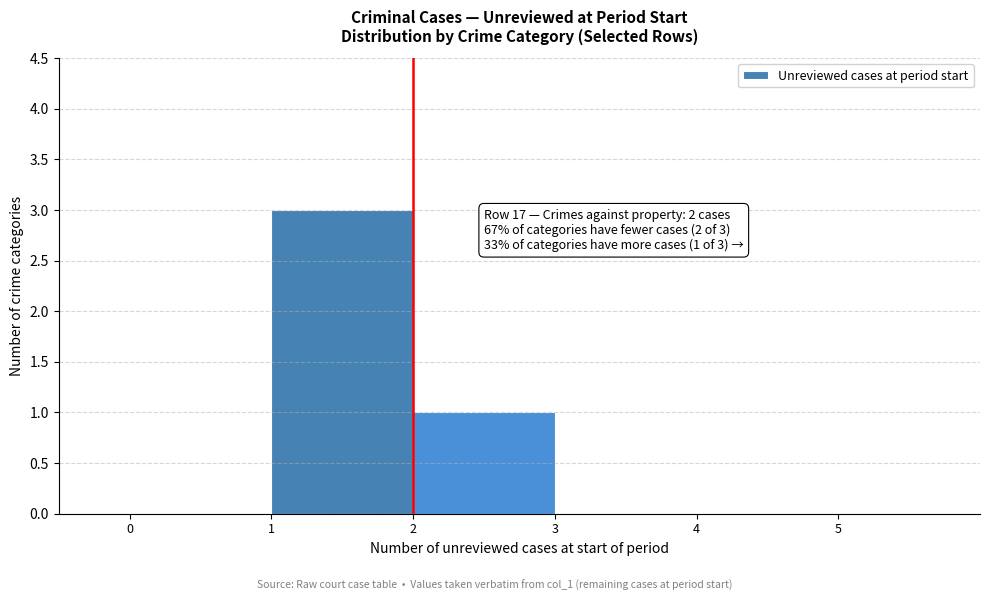

Which range on the x-axis has the tallest bar?

1 to 2